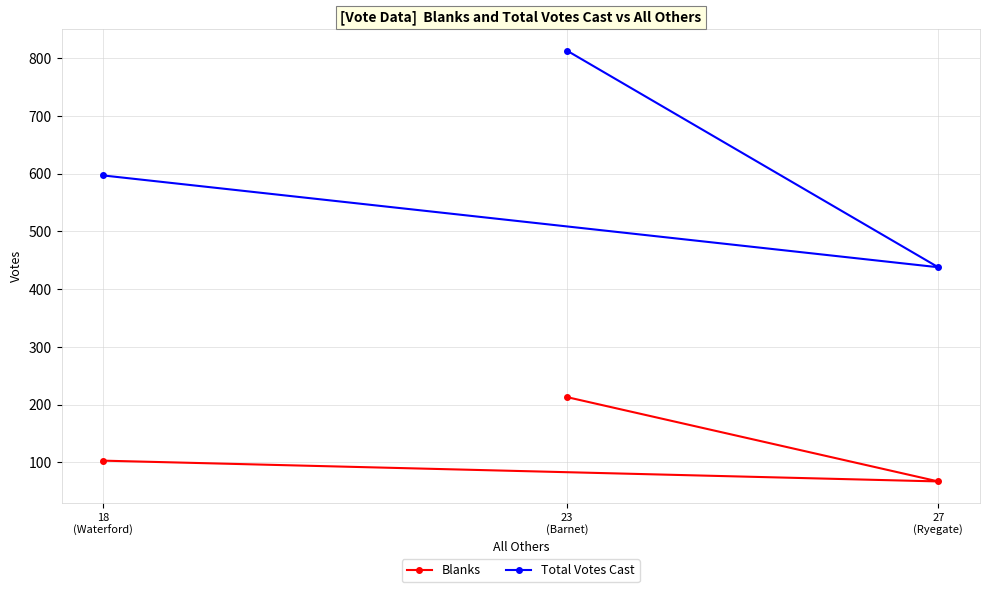

How many distinct data groups are displayed?

2